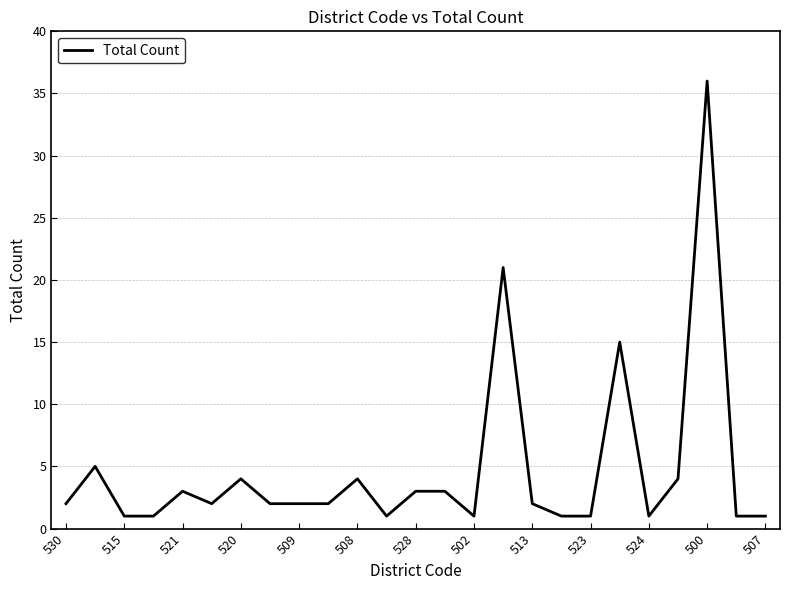

What is the maximum value shown in the chart?

36